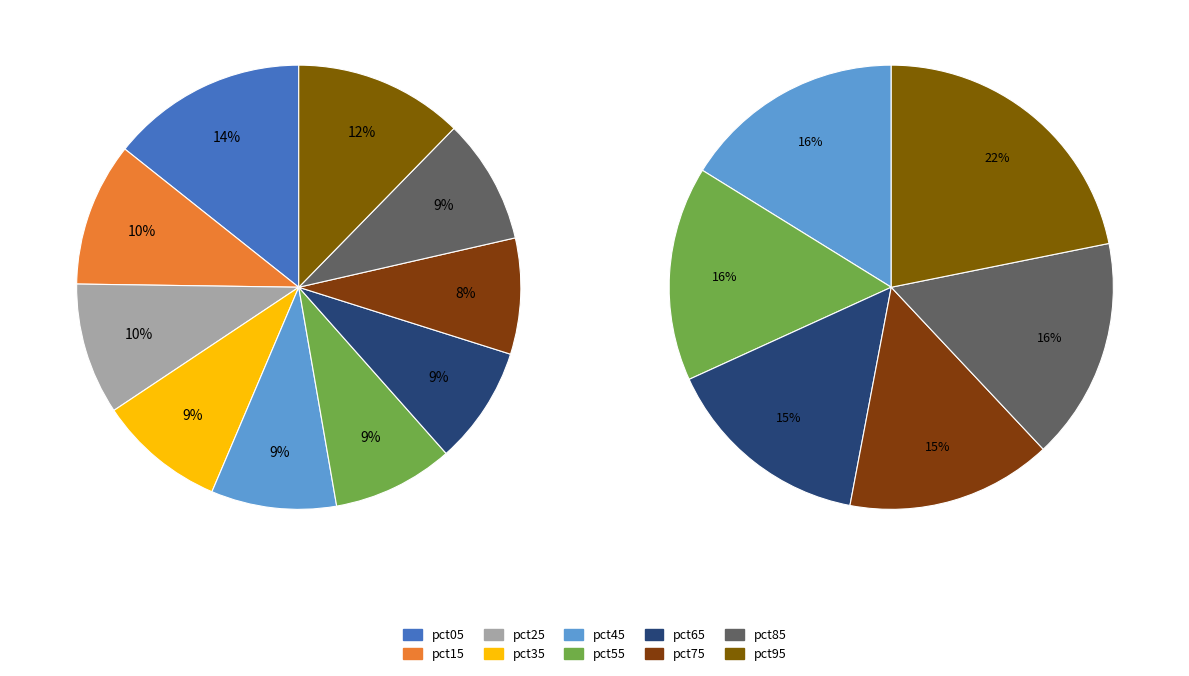

The pct15 slice represents 10% of the pie. True or false?

True